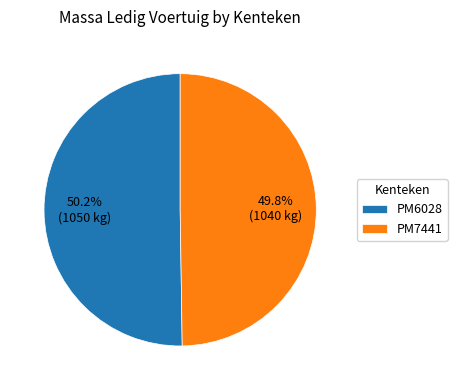

Count the number of slices in the pie.

2